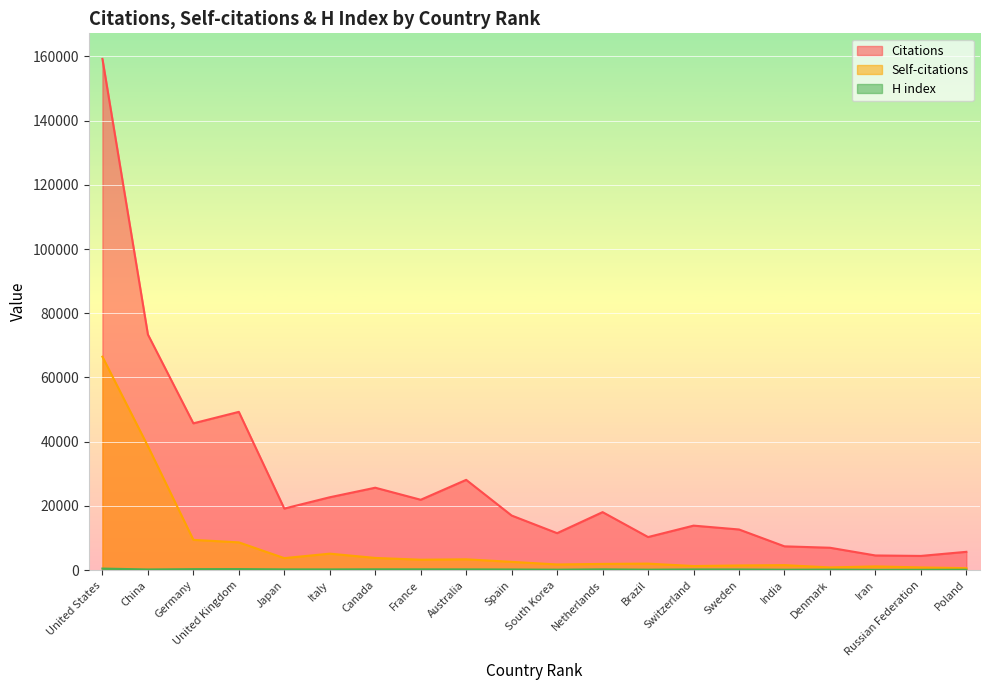

In Citations, how many points are higher than both neighbors (excluding endpoints)?

5